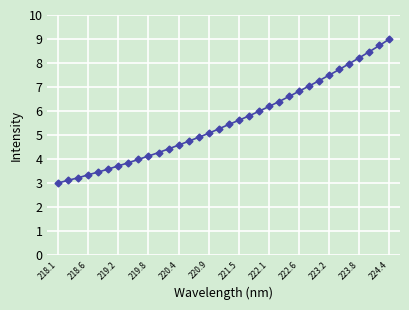

What is the greatest value displayed?

9.0